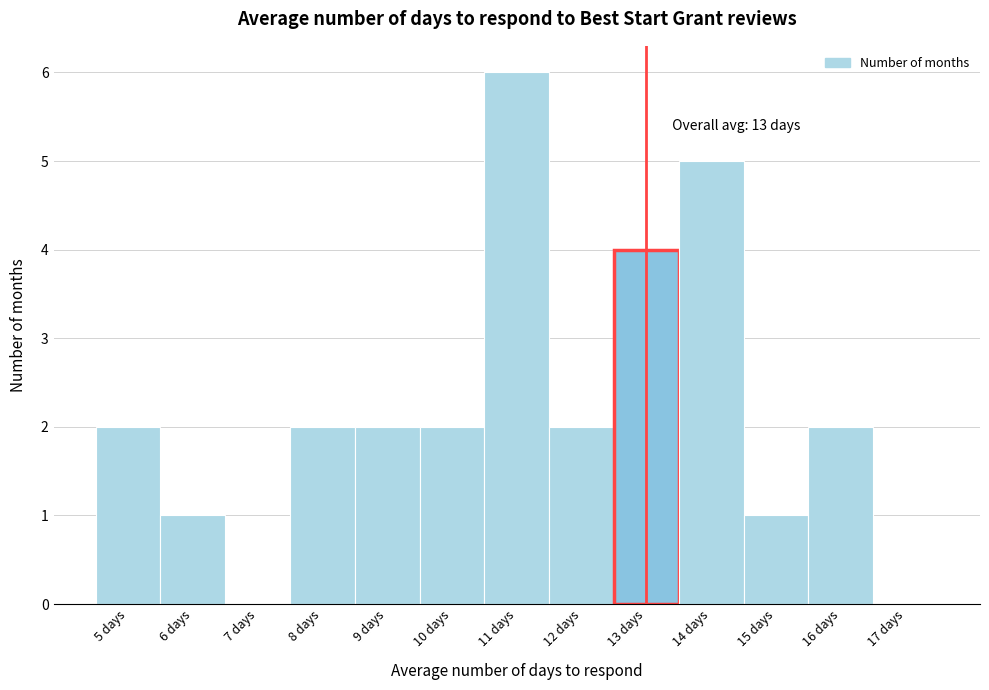

Over which range of the x-axis is the bar tallest?

10.5 to 11.5